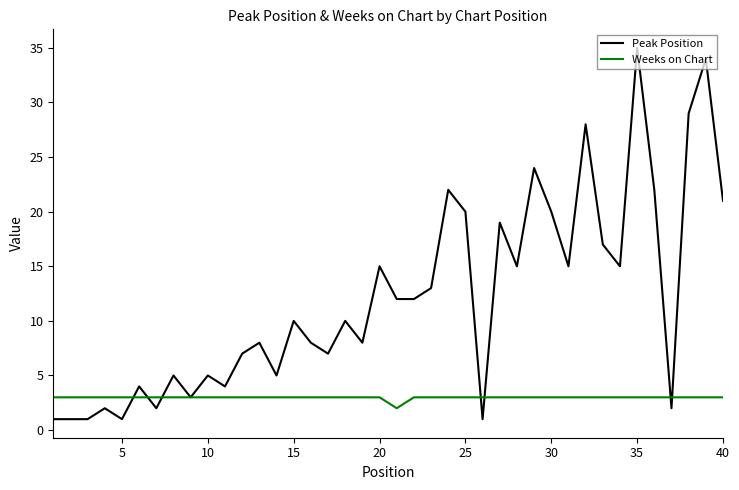

Which series has the largest range (max minus min)?

Peak Position